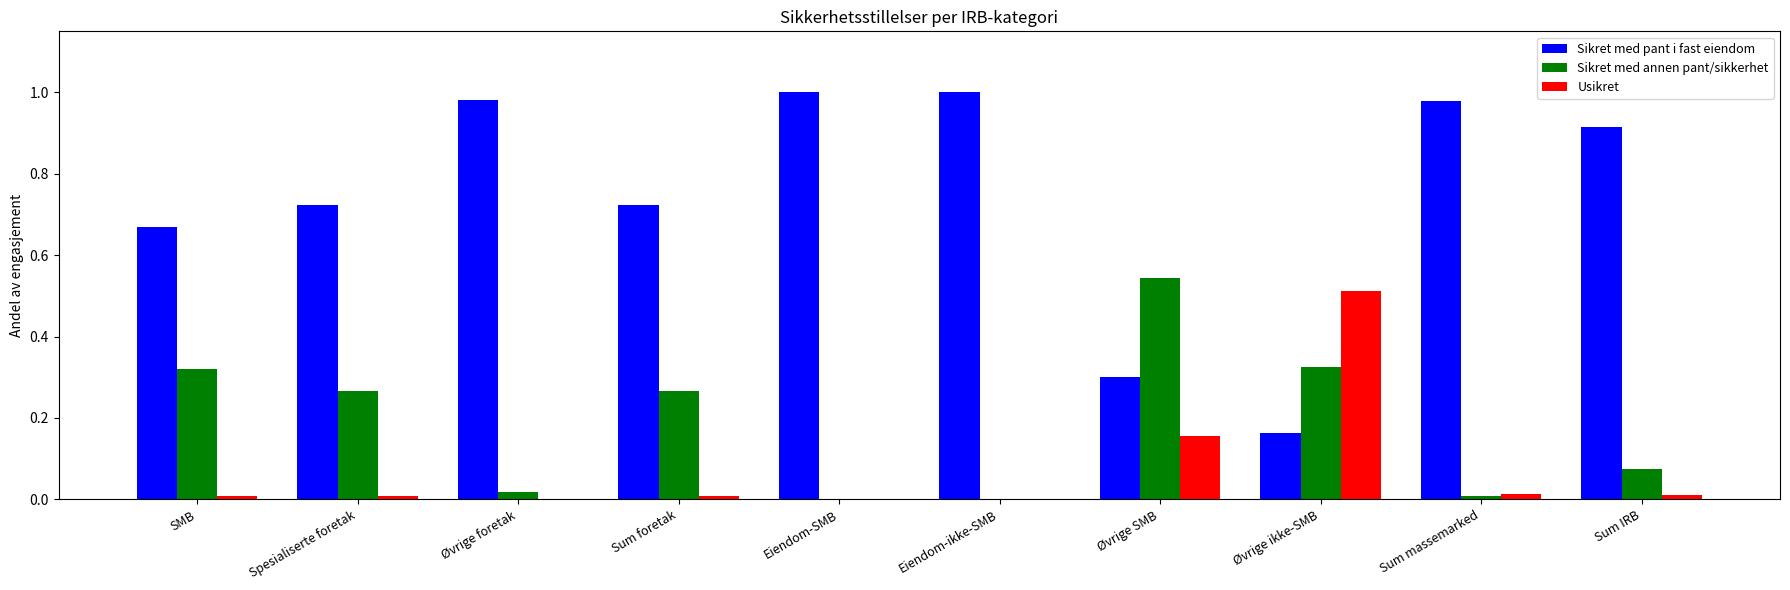

Which series has the largest total across all categories?

Sikret med pant i fast eiendom